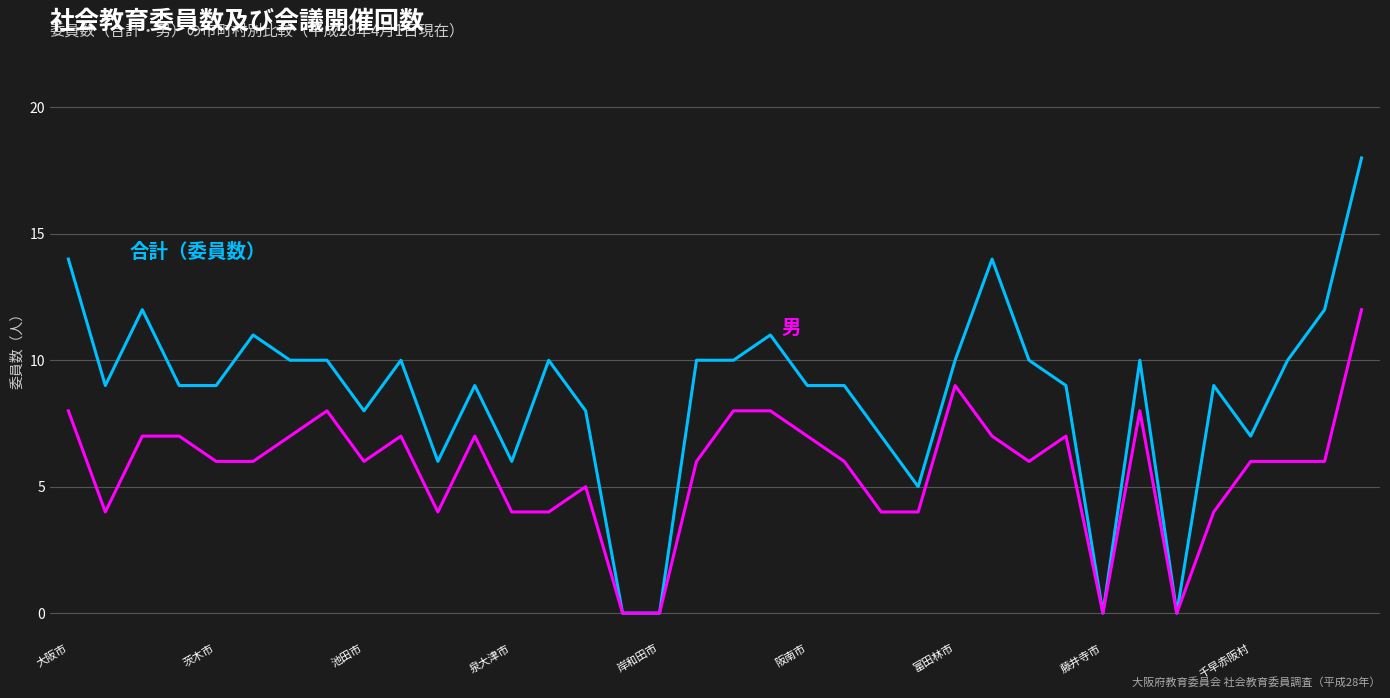

Reading left to right, transcribe all the data shown in this chart.

合計（委員数）: 14	9	12	9	9	11	10	10	8	10	6	9	6	10	8	0	0	10	10	11	9	9	7	5	10	14	10	9	0	10	0	9	7	10	12	18
男: 8	4	7	7	6	6	7	8	6	7	4	7	4	4	5	0	0	6	8	8	7	6	4	4	9	7	6	7	0	8	0	4	6	6	6	12